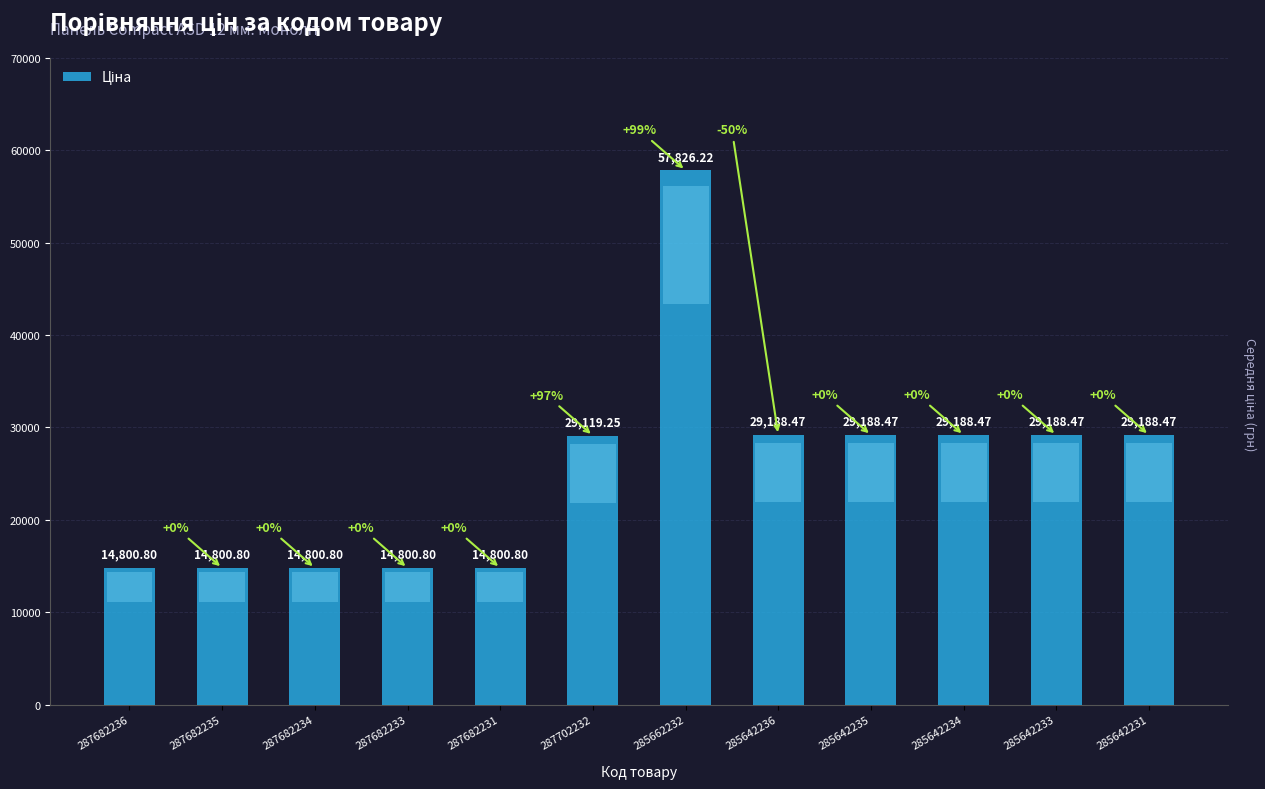

Approximately how many times larger is the value at 285642236 compared to 285662232?

0.5